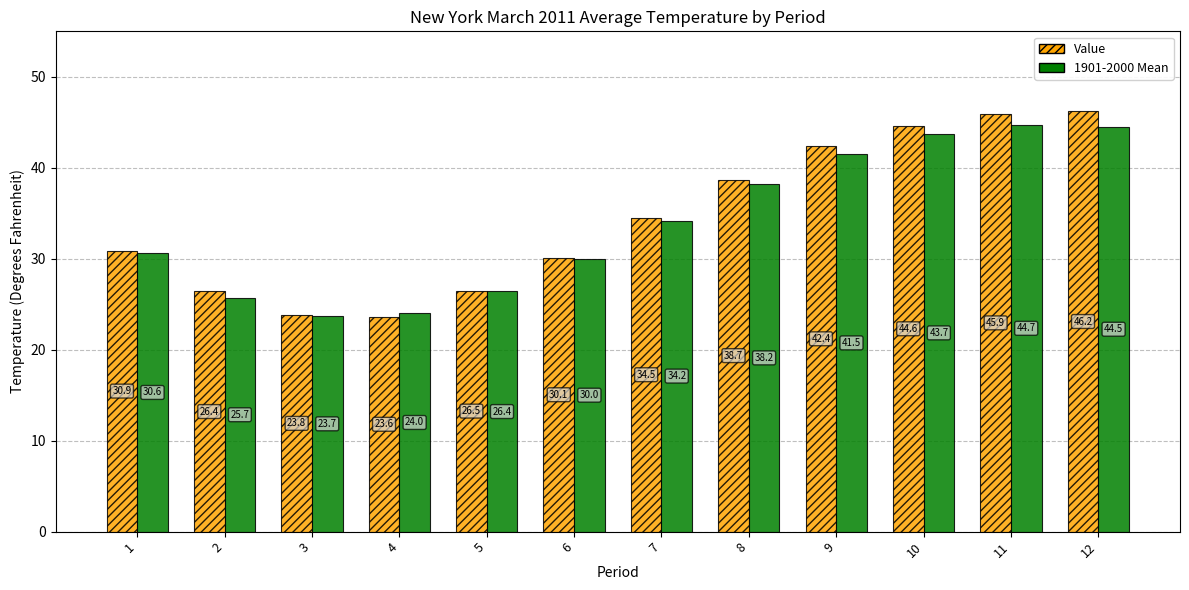

What is the sum of the 1901-2000 Mean values at 11 and 8?

82.9